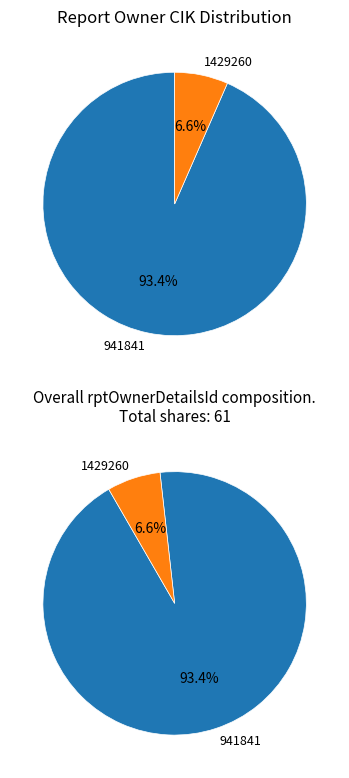

Between 941841 and 1429260, which is larger?

941841